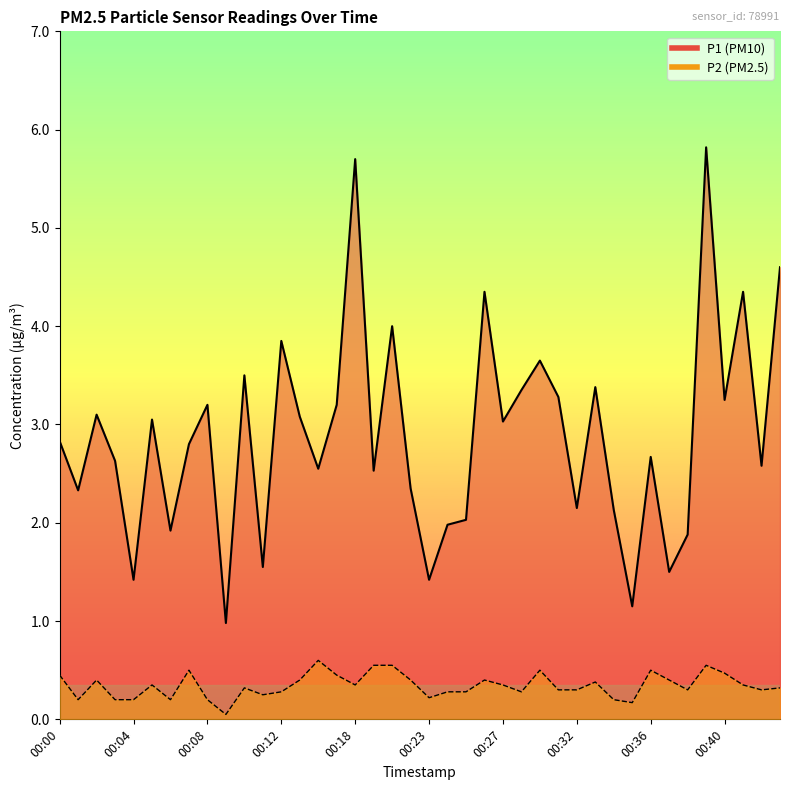

At which category does P1 reach its first local peak?

00:02